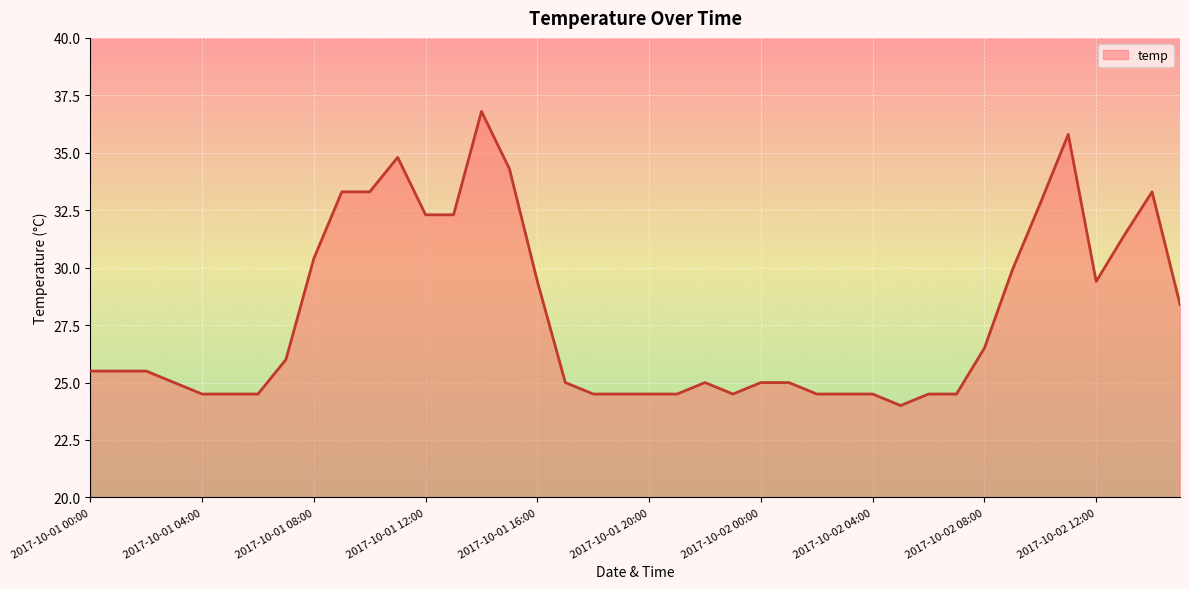

What is the smallest value displayed?

24.0